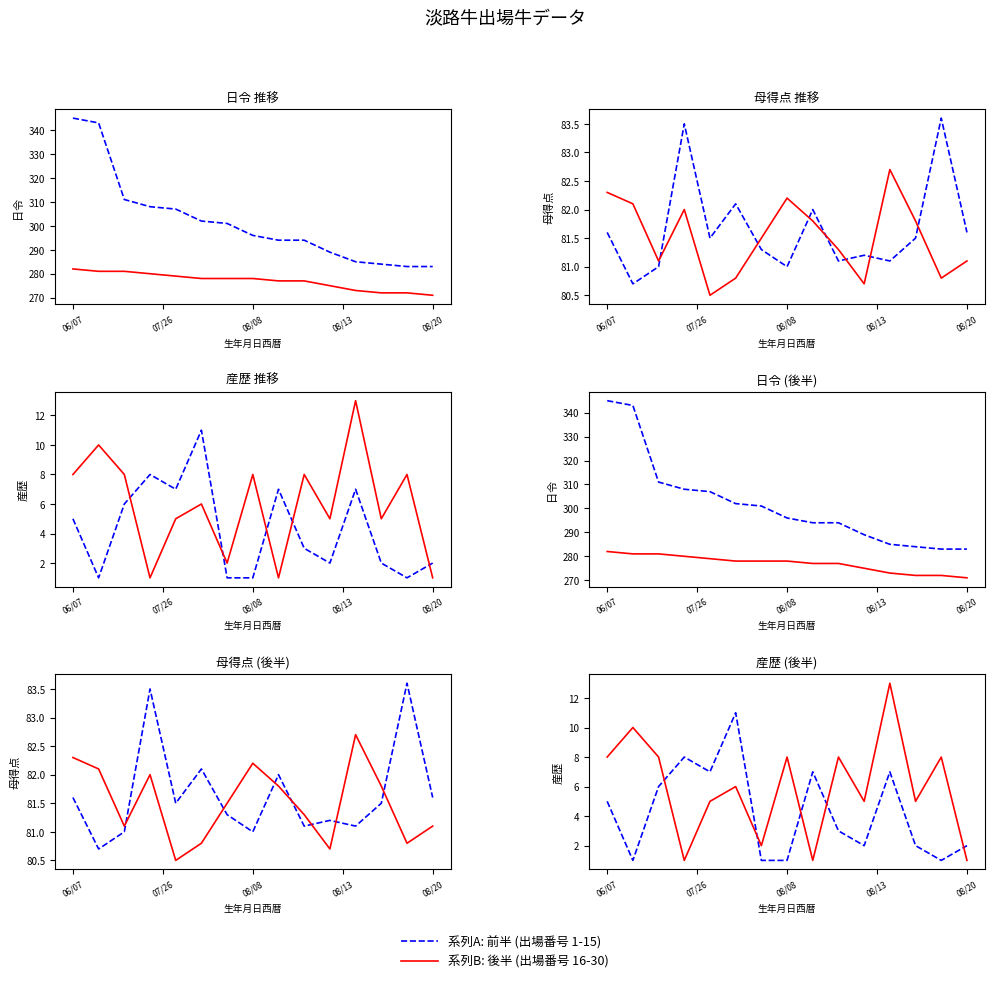

At how many categories does at least one series exceed 5?

11